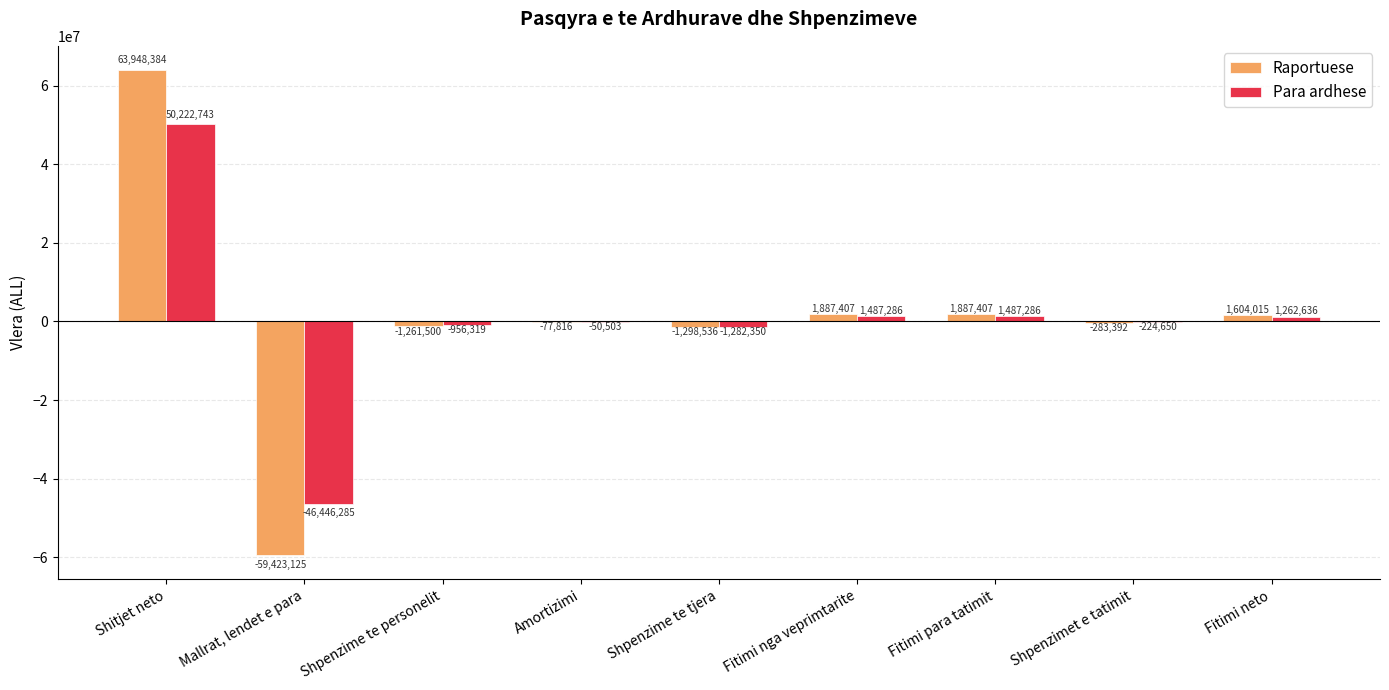

Are the bars grouped side by side (vs. stacked)?

Yes